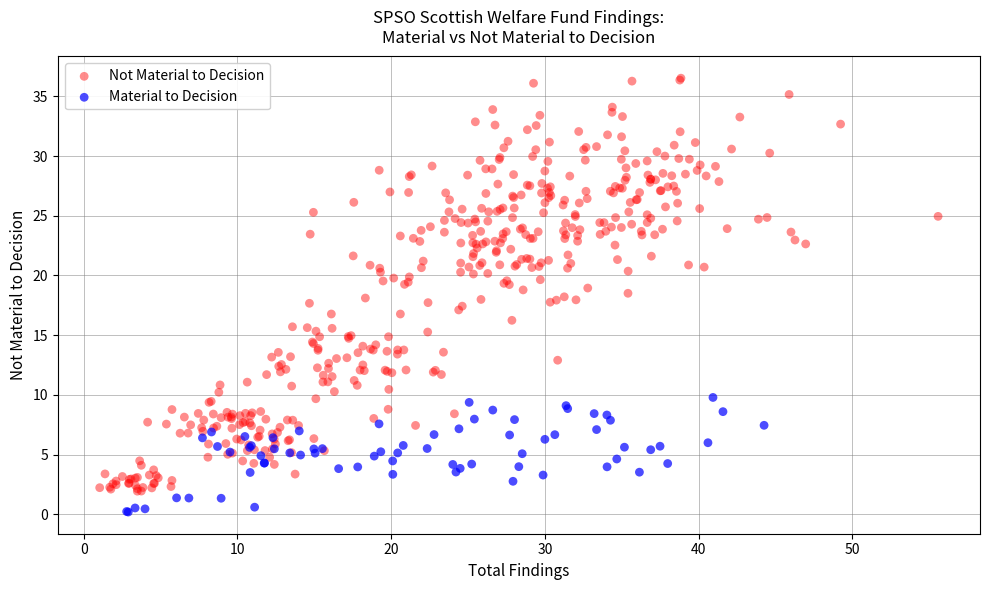

Which series has the widest spread of Y values?

Not Material to Decision